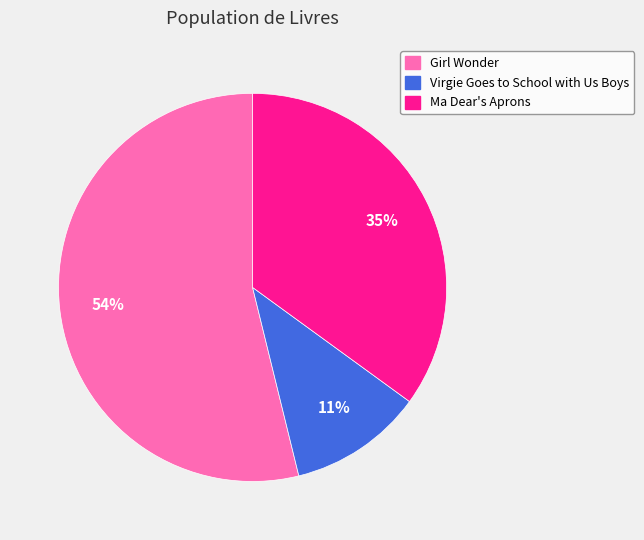

Which slice is the largest?

Girl Wonder